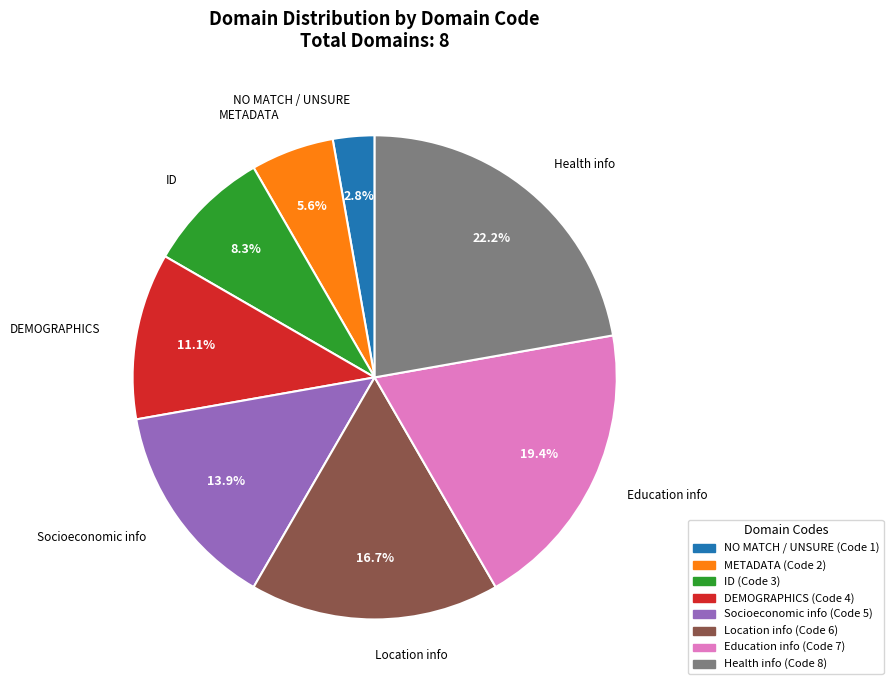

Which slice is the smallest?

NO MATCH / UNSURE